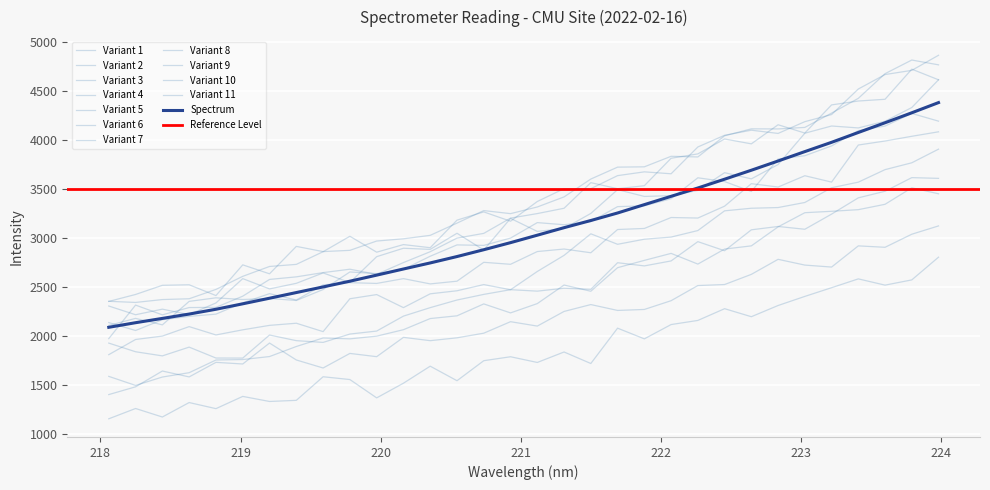

Rank the categories by value from highest to lowest.

223.9802, 223.7895, 223.5987, 223.408, 223.2172, 223.0264, 222.8355, 222.6447, 222.4538, 222.263, 222.0721, 221.8812, 221.6902, 221.4993, 221.3083, 221.1174, 220.9264, 220.7354, 220.5444, 220.3533, 220.1623, 219.9712, 219.7801, 219.589, 219.3979, 219.2067, 219.0156, 218.8244, 218.6332, 218.442, 218.2508, 218.0596